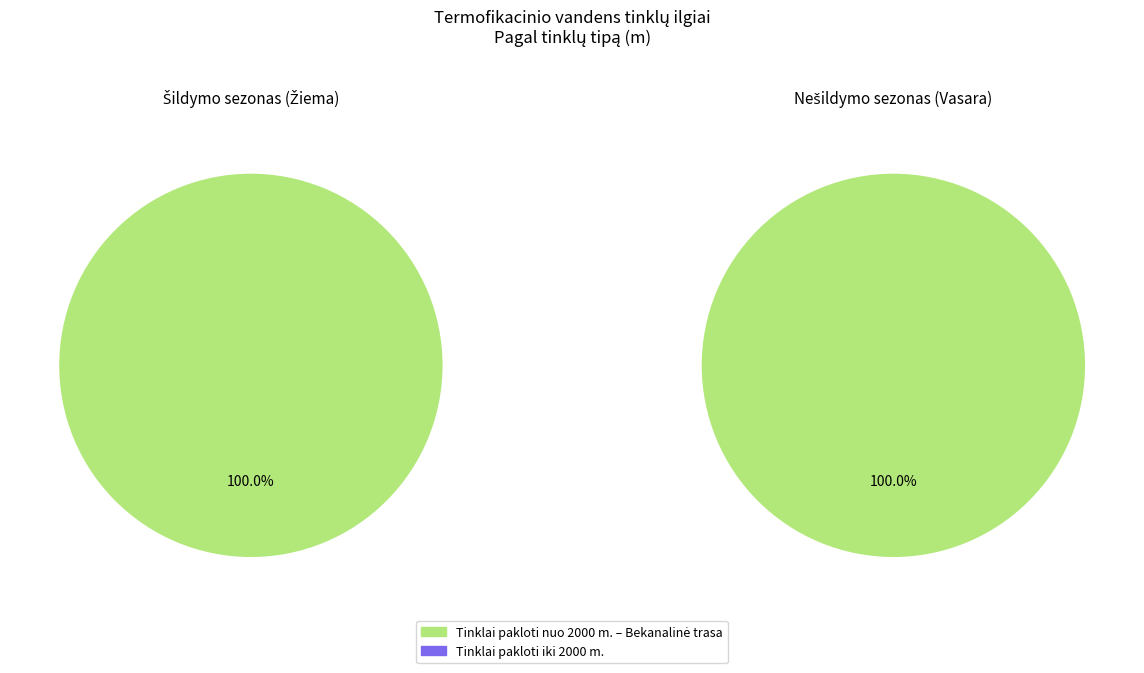

To the nearest percent, what portion does 1 represent?

100%